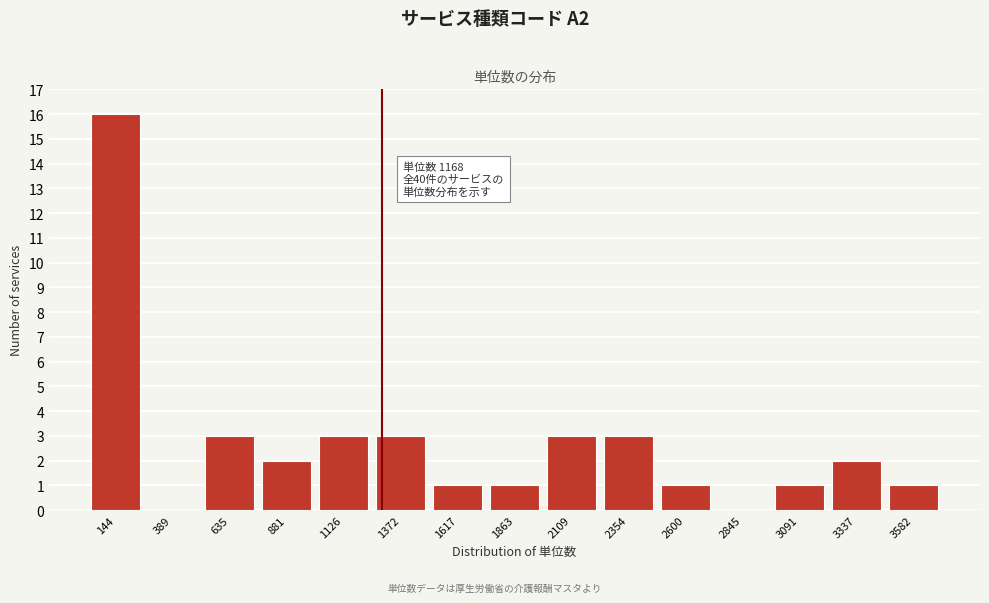

Reading left to right, what are all the values shown in this chart?

144=16	389=0	635=3	881=2	1126=3	1372=3	1617=1	1863=1	2109=3	2354=3	2600=1	2845=0	3091=1	3337=2	3582=1